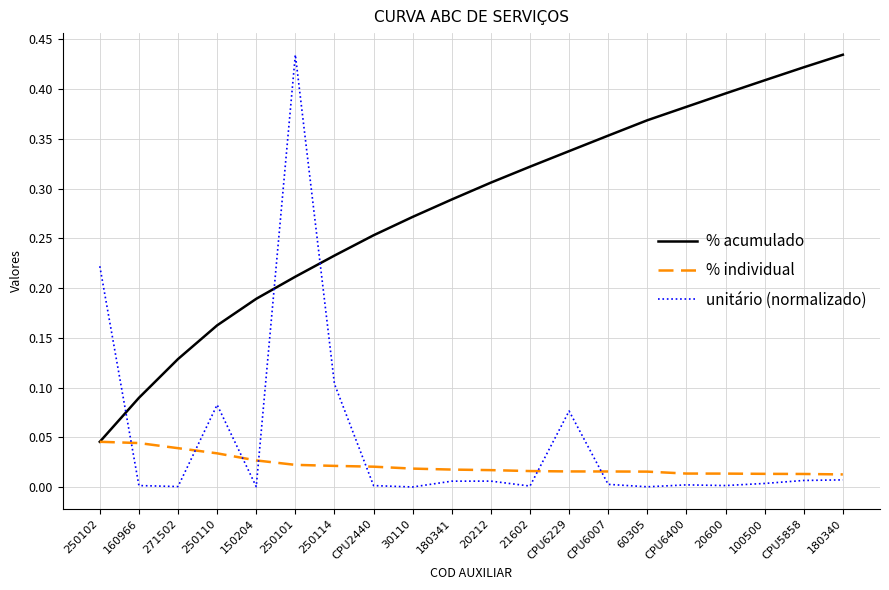

At which category is the sum across all series the highest?

250101